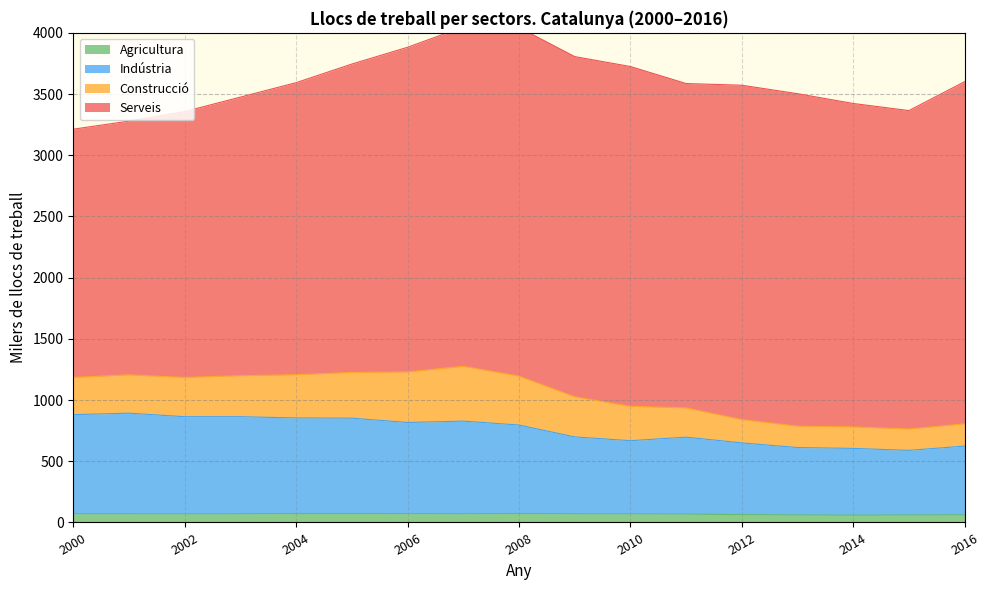

Is the value of Serveis at 2007 greater than the value of Indústria at 2011?

Yes